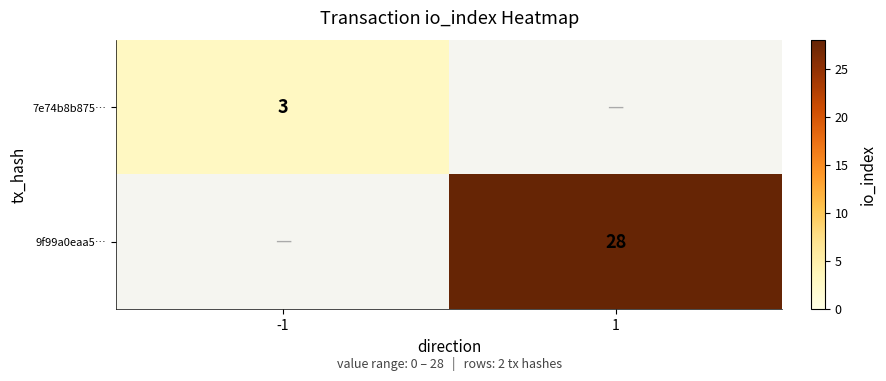

True or false: 7e74b8b875… has a value of 3 at -1.

True